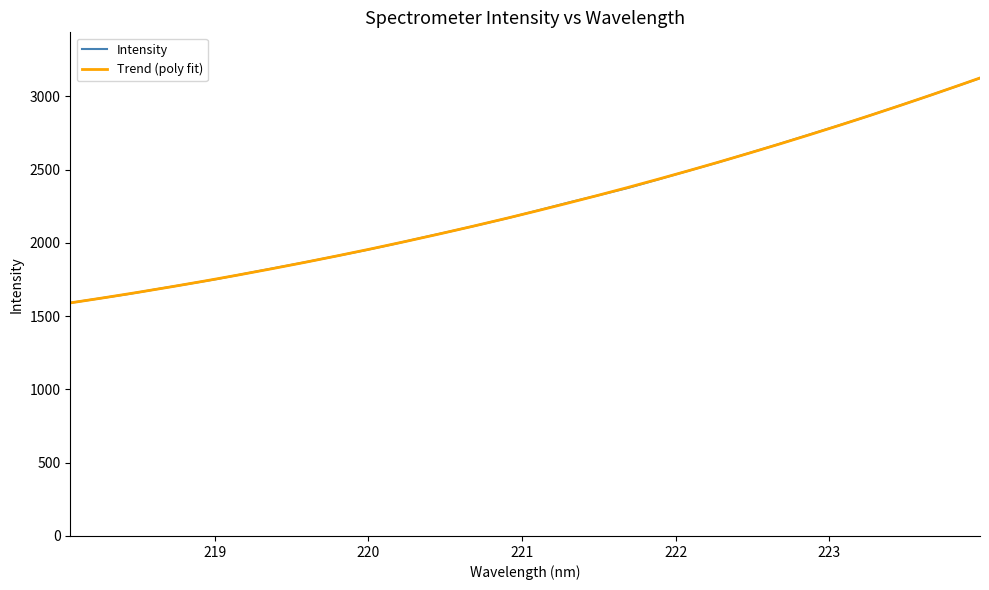

Approximately how many times larger is the value at 220.3533 compared to 222.8355?

0.7